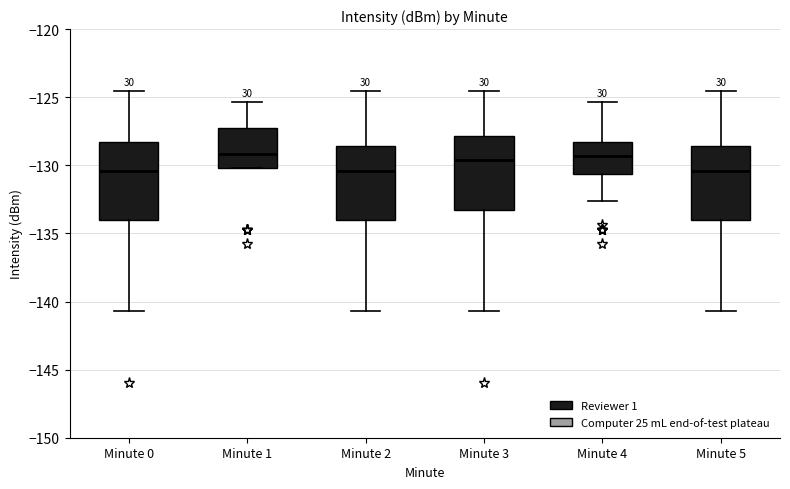

Where does the median line of the box for Minute 0 sit on the y-axis? The values are not printed on the chart, so give them approximately, as read against the axis.

-130.5